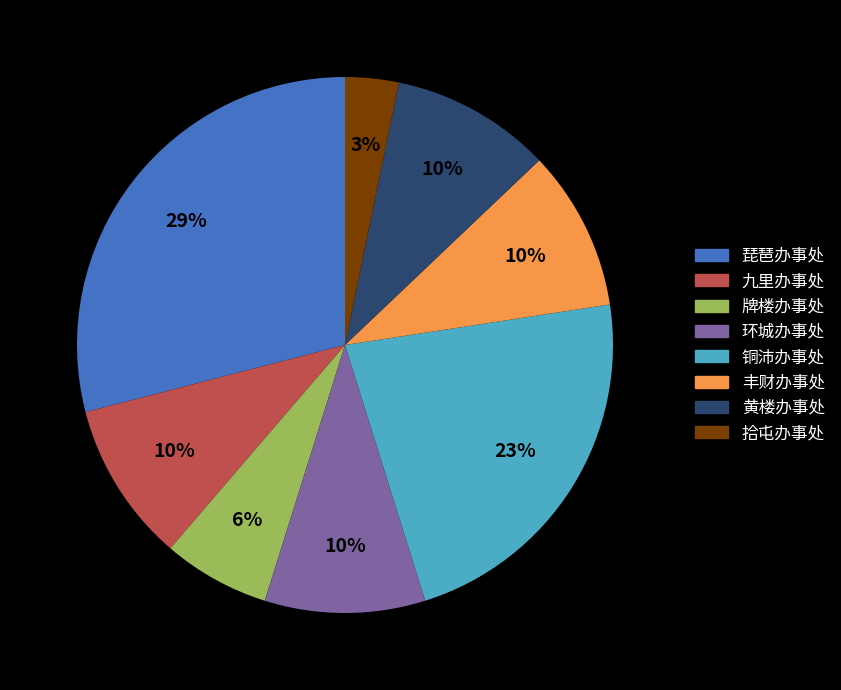

True or false: 丰财办事处 accounts for 10% of the total.

True